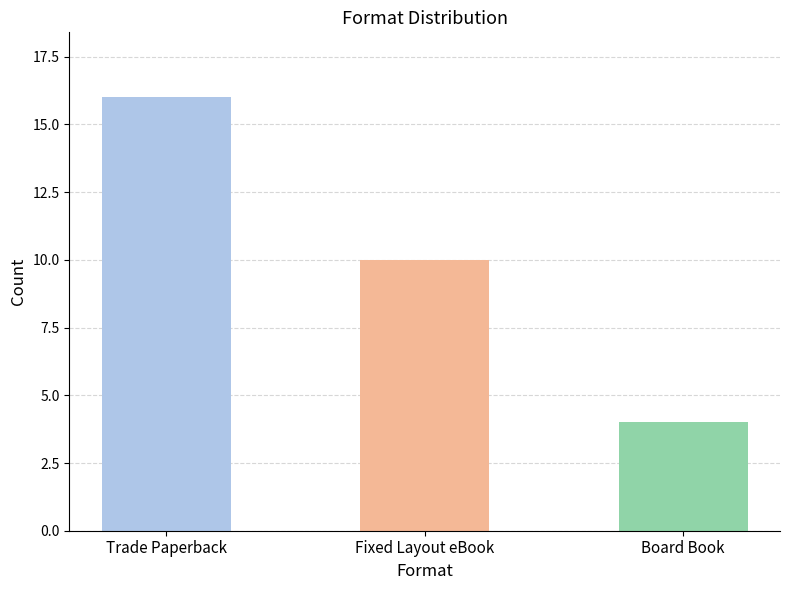

The chart shows a value of 17 at Fixed Layout eBook. True or false?

False